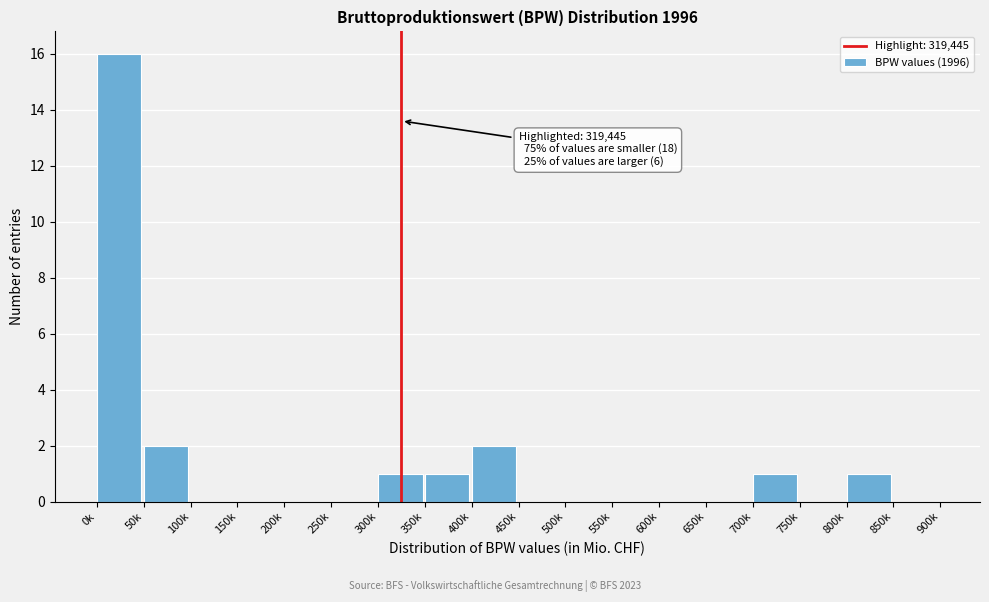

Reading left to right, extract all data points from this chart.

0k=16	50k=2	100k=0	150k=0	200k=0	250k=0	300k=1	350k=1	400k=2	450k=0	500k=0	550k=0	600k=0	650k=0	700k=1	750k=0	800k=1	850k=0